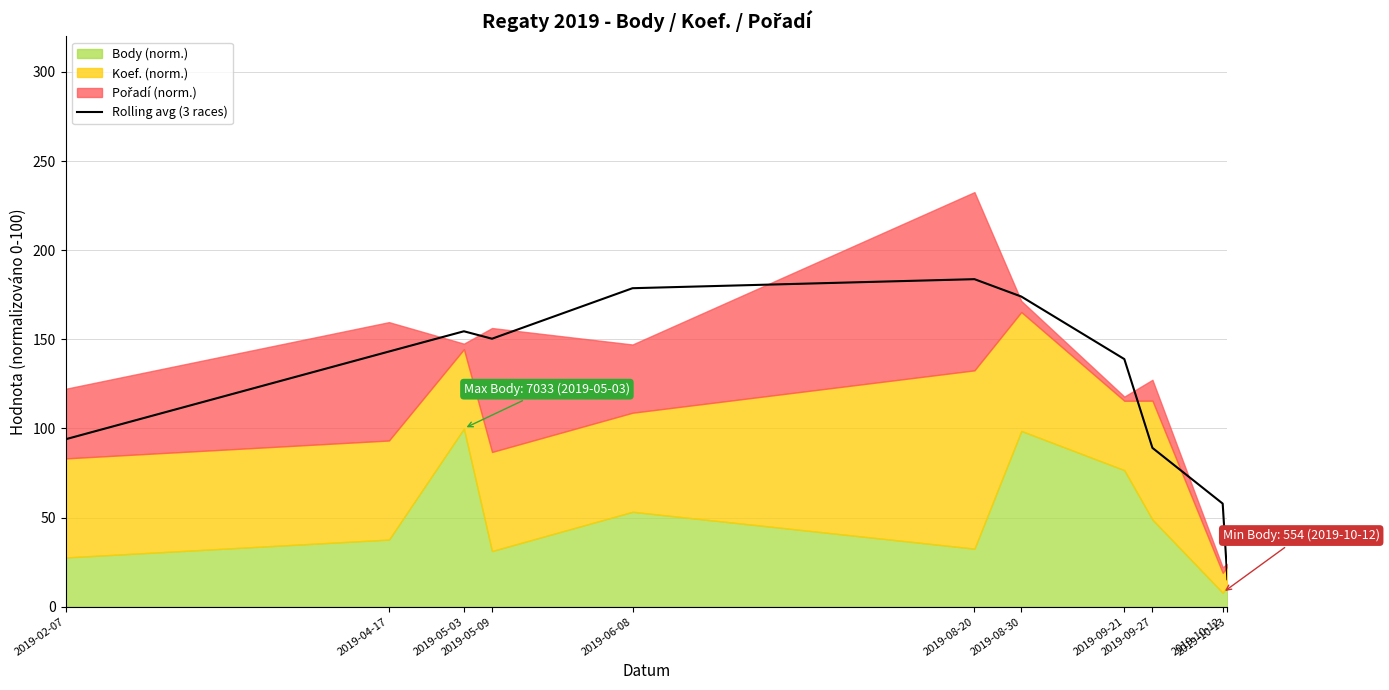

Reading right to left, what are all the values shown in this chart?

2019-10-13=15.4	2019-10-12=57.8	2019-09-27=89.1	2019-09-21=138.9	2019-08-30=174.0	2019-08-20=183.7	2019-06-08=178.7	2019-05-09=150.3	2019-05-03=154.5	2019-04-17=143.2	2019-02-07=94.0